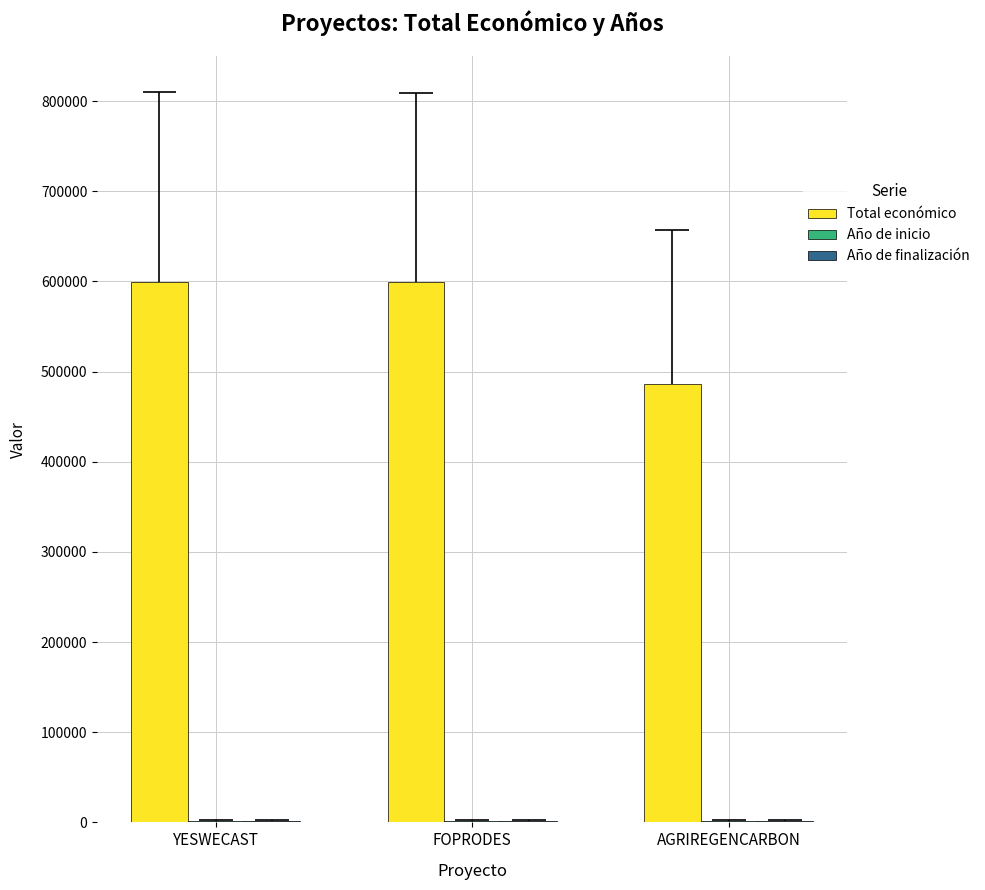

At which category is the sum across all series the highest?

YESWECAST